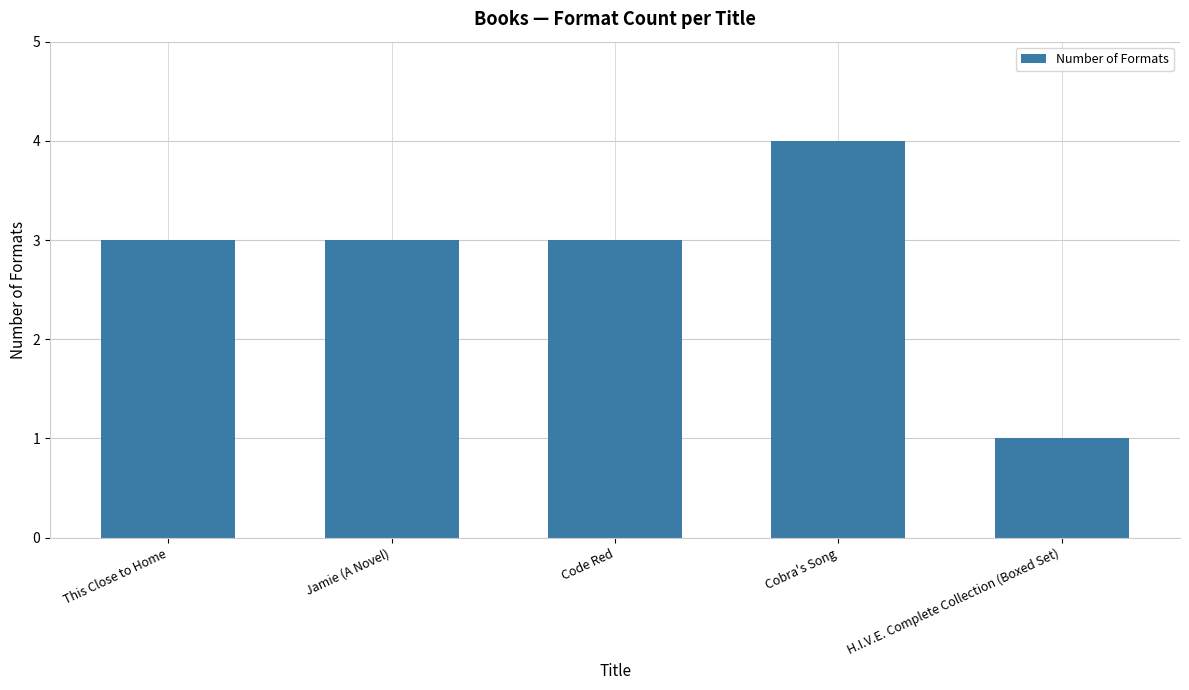

The value at H.I.V.E. Complete Collection (Boxed Set) is 1. True or false?

True